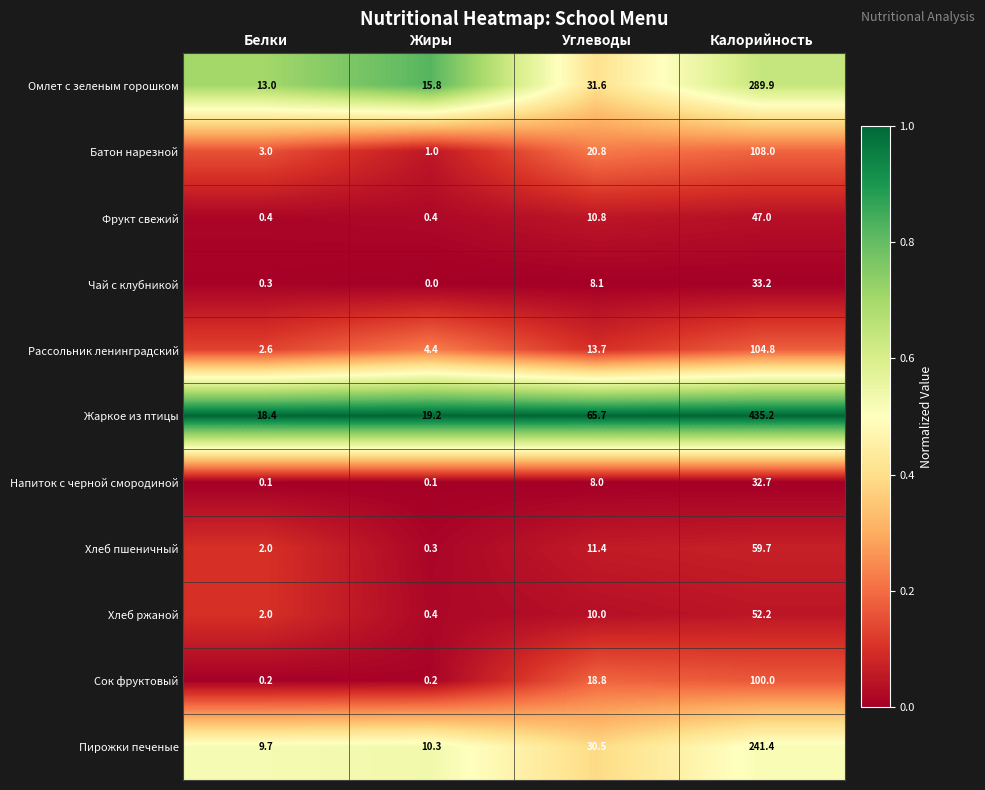

True or false: Хлеб ржаной has a value of 0.4 at Жиры.

True